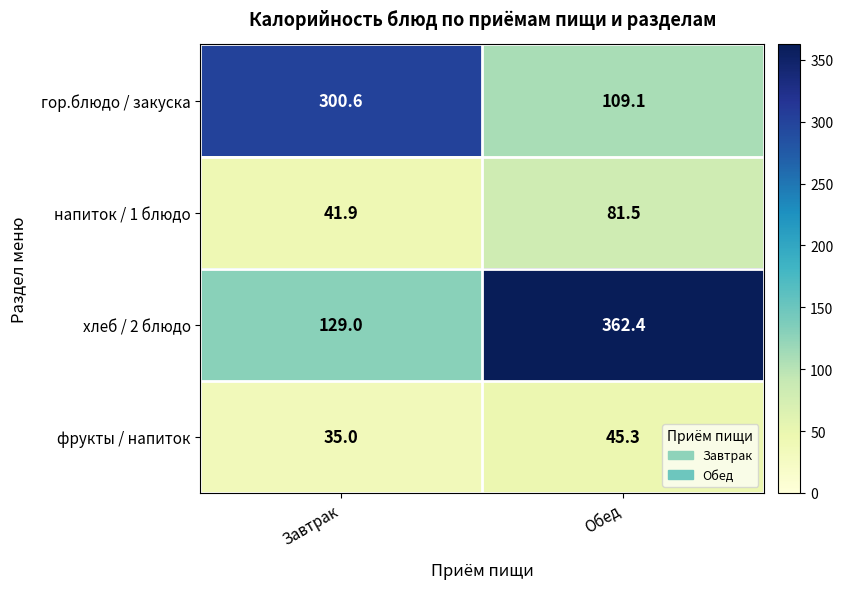

What is the difference between the хлеб / 2 блюдо values at Завтрак and Обед?

233.4